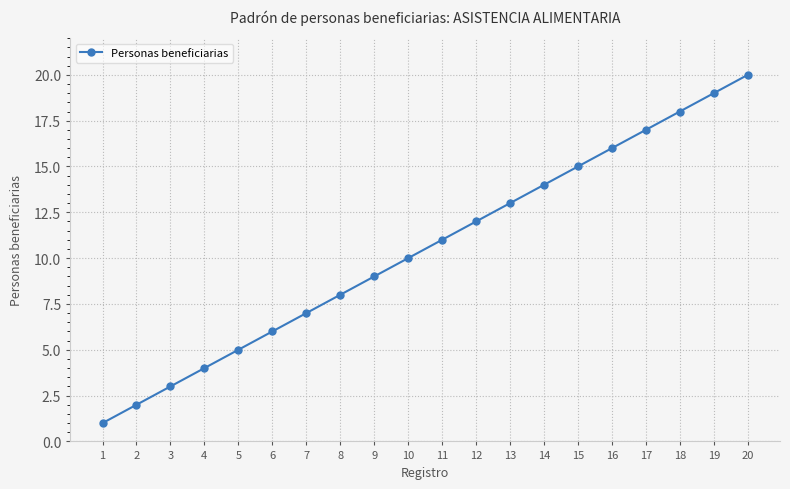

How many distinct data groups are displayed?

1